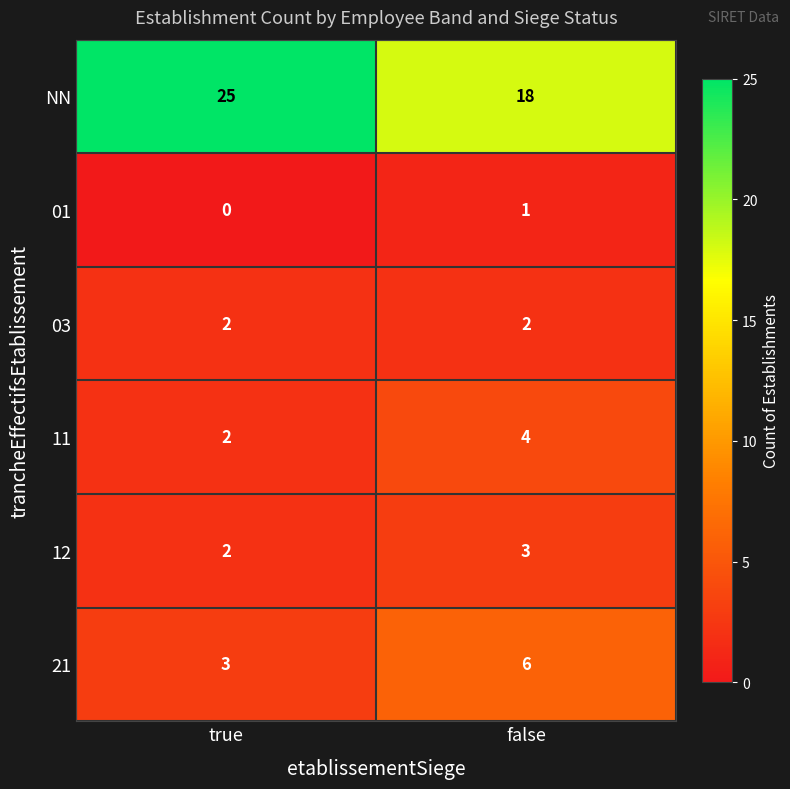

What is the total value across all series at true?

34